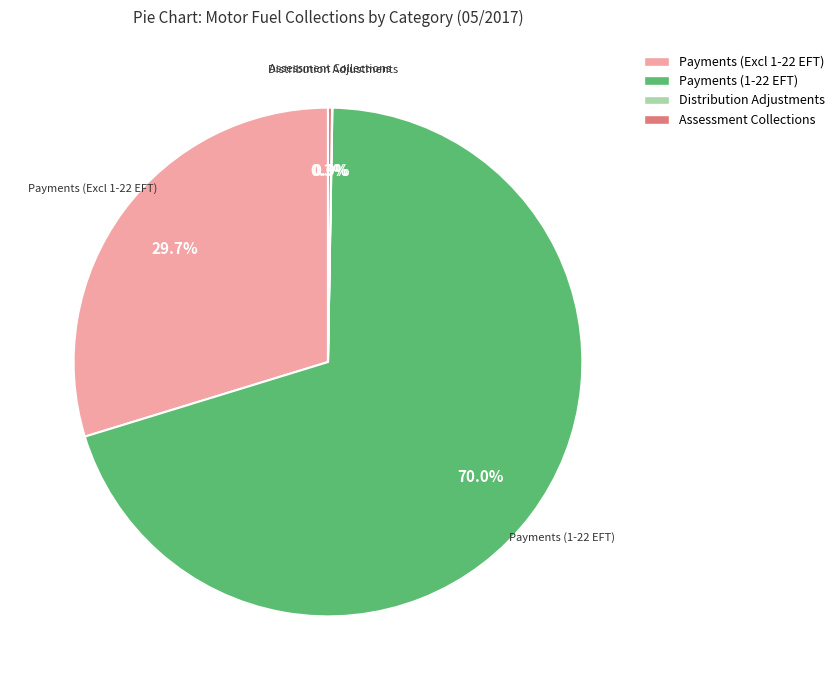

To the nearest percent, what is the difference between the largest and smallest slice percentages?

70%